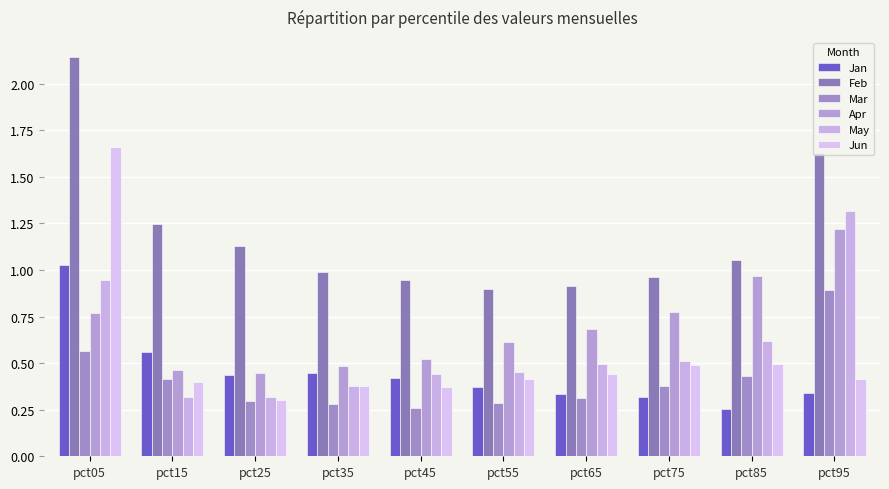

Count the Mar values in the range 0 to 1.

10